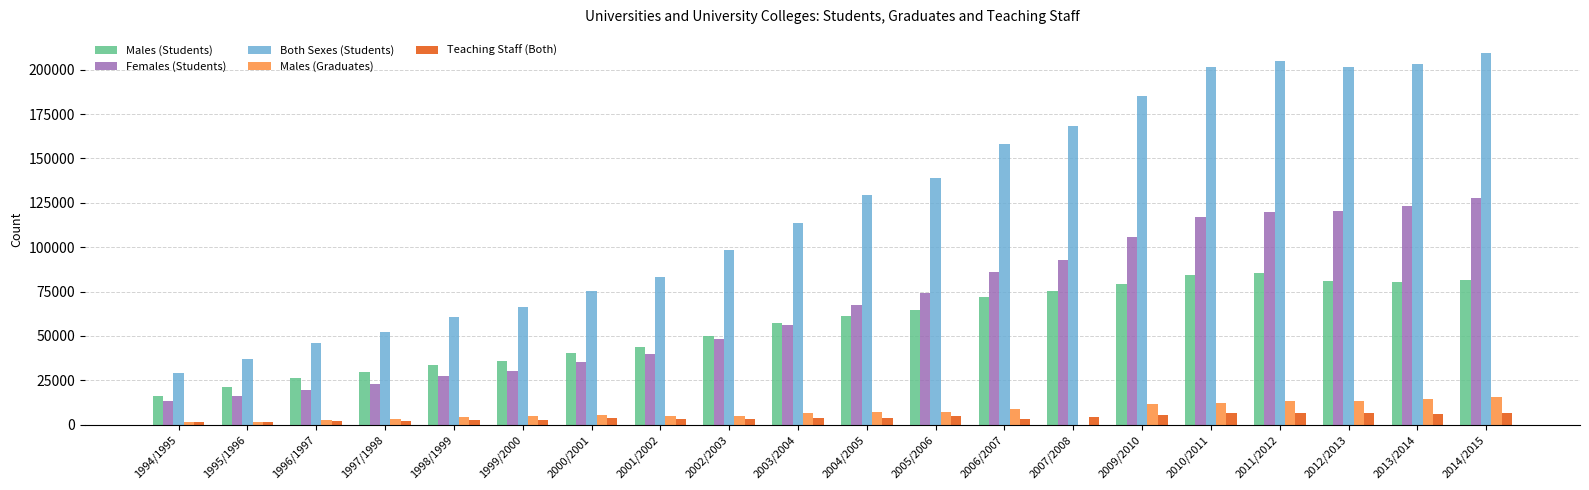

The value of Both Sexes (Students) at 1995/1996 is 21039. True or false?

False